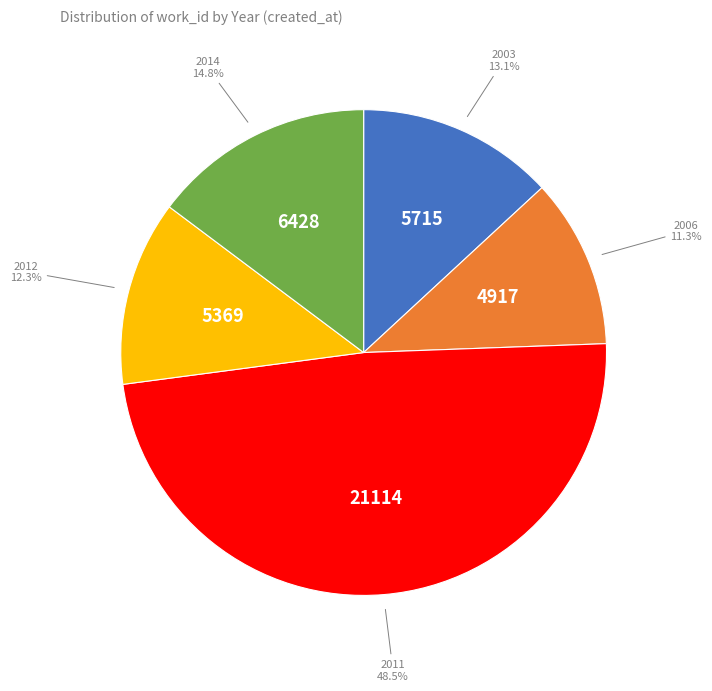

Is there any slice that represents more than half of the pie?

No